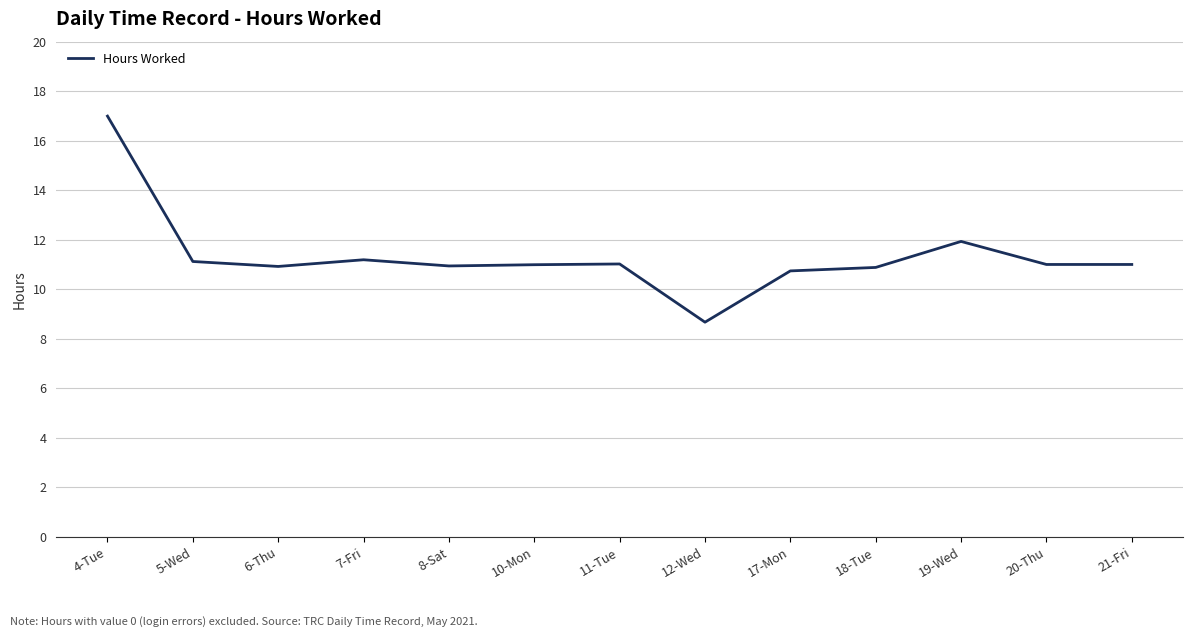

Approximately how many times larger is the value at 10-Mon compared to 4-Tue?

0.6